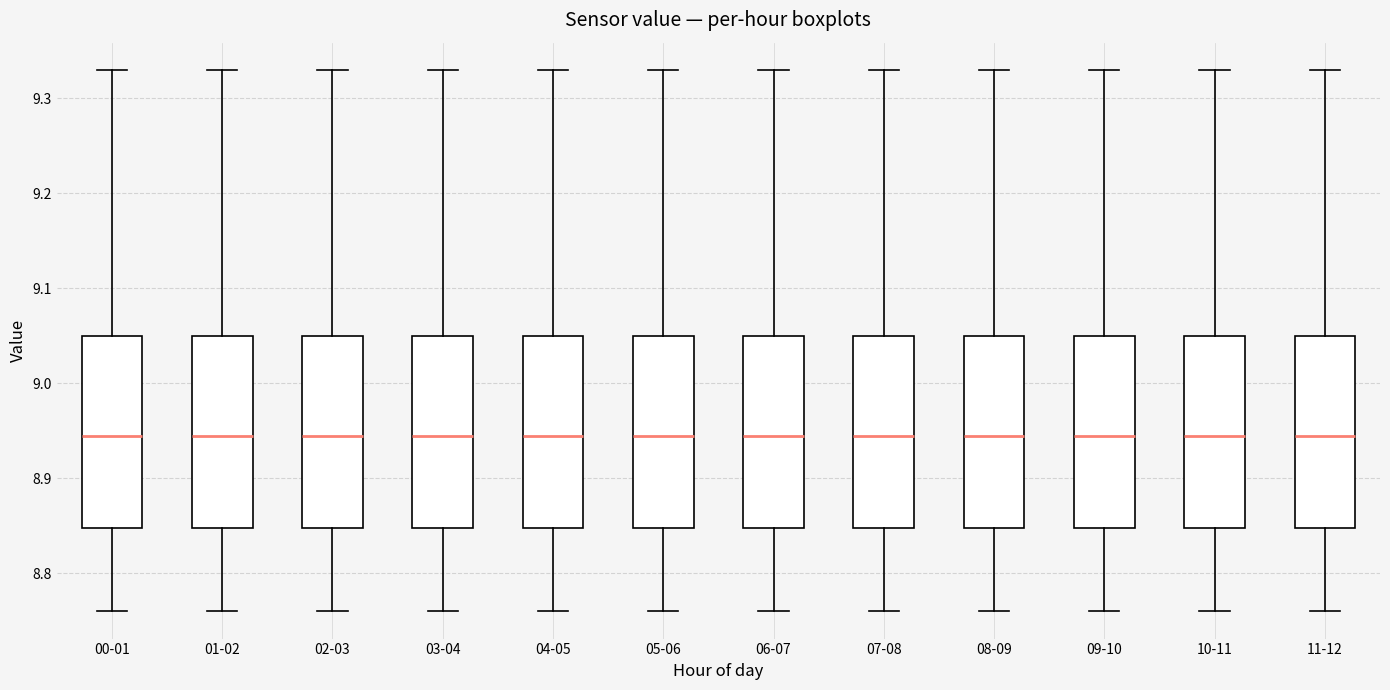

Reading left to right, transcribe this box plot: for each box, give where its median line is, the range the box spans, and where its two whiskers end, as read against the y-axis. The values are not printed on the chart, so give them approximately, as read against the axis.

00-01: median 8.95, box 8.85 to 9.05, whiskers 8.76 to 9.33
01-02: median 8.95, box 8.85 to 9.05, whiskers 8.76 to 9.33
02-03: median 8.95, box 8.85 to 9.05, whiskers 8.76 to 9.33
03-04: median 8.95, box 8.85 to 9.05, whiskers 8.76 to 9.33
04-05: median 8.95, box 8.85 to 9.05, whiskers 8.76 to 9.33
05-06: median 8.95, box 8.85 to 9.05, whiskers 8.76 to 9.33
06-07: median 8.95, box 8.85 to 9.05, whiskers 8.76 to 9.33
07-08: median 8.95, box 8.85 to 9.05, whiskers 8.76 to 9.33
08-09: median 8.95, box 8.85 to 9.05, whiskers 8.76 to 9.33
09-10: median 8.95, box 8.85 to 9.05, whiskers 8.76 to 9.33
10-11: median 8.95, box 8.85 to 9.05, whiskers 8.76 to 9.33
11-12: median 8.95, box 8.85 to 9.05, whiskers 8.76 to 9.33